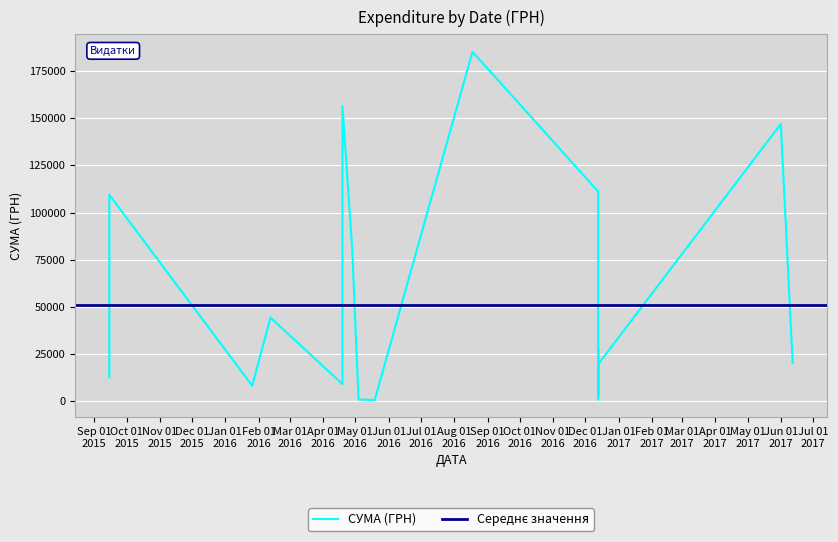

What is the difference between the maximum and minimum values?

184823.0